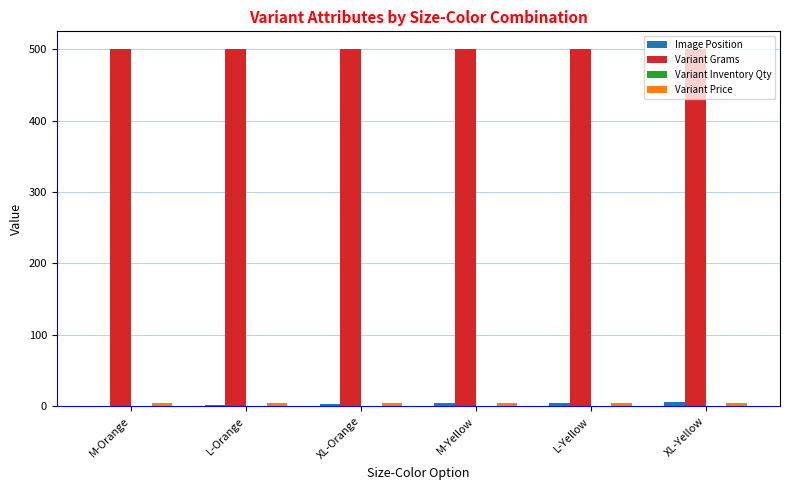

What is the maximum value for Variant Grams?

500